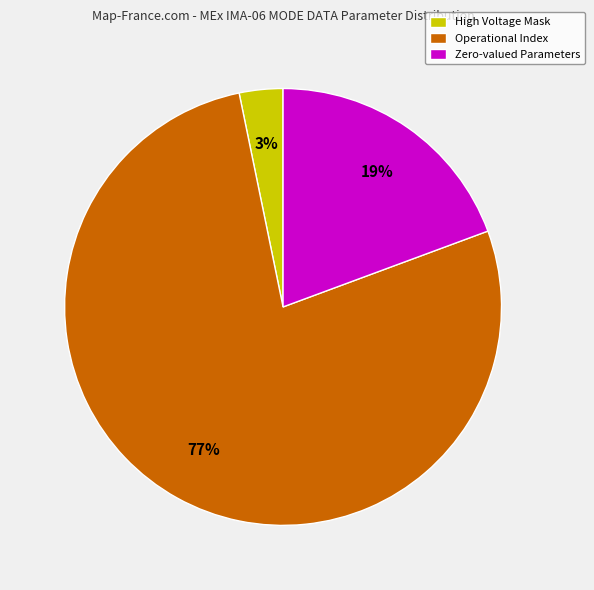

Combined, do Zero-valued Parameters and High Voltage Mask account for over 50%?

No